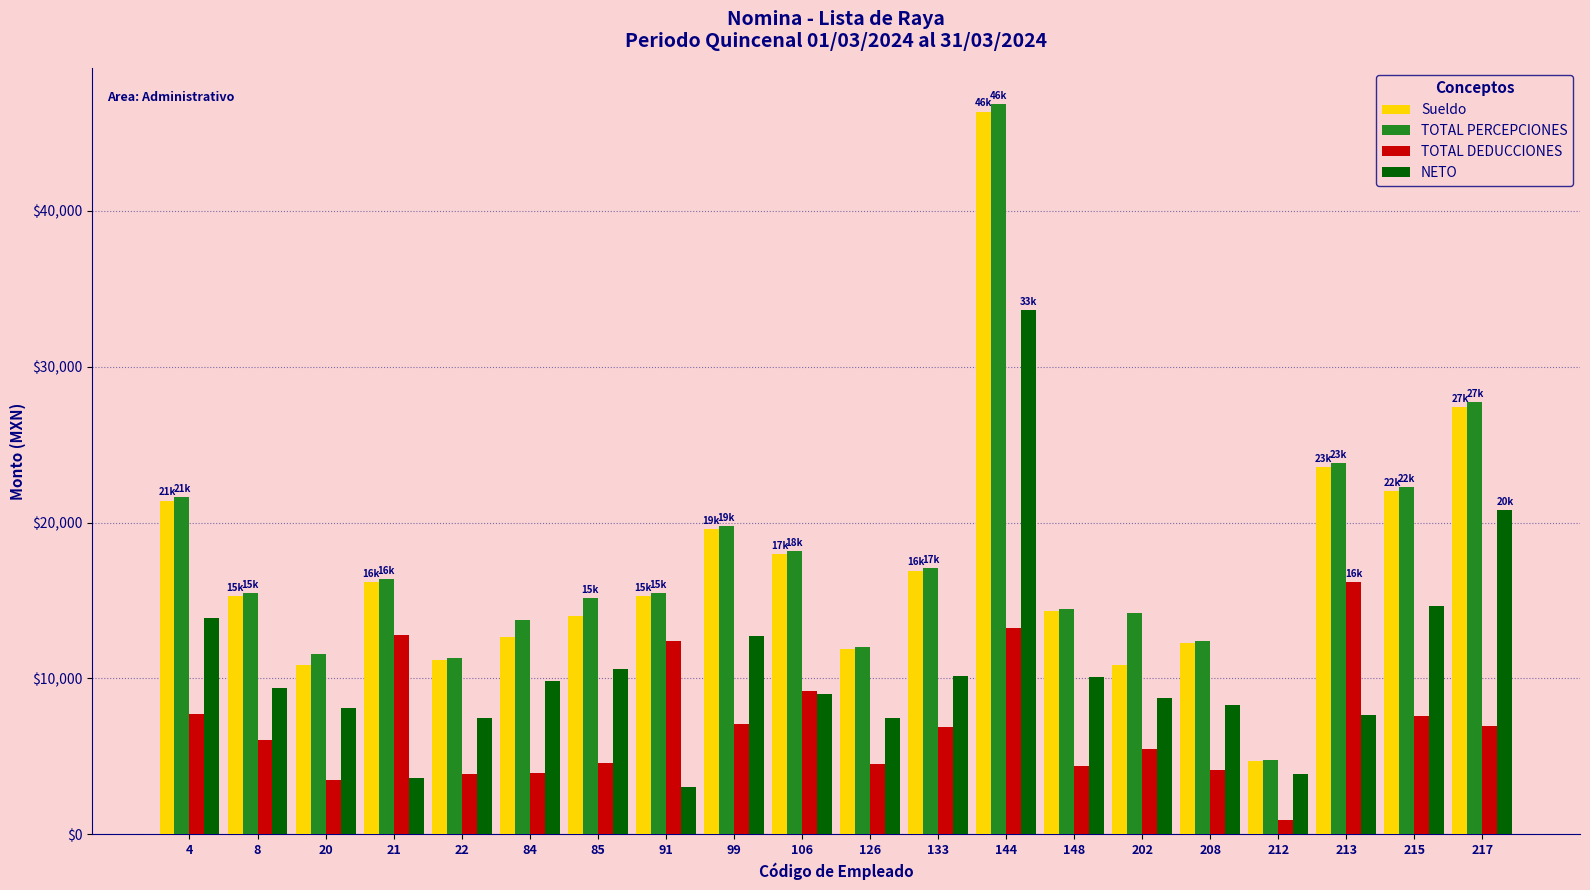

Which category has the highest value in the TOTAL PERCEPCIONES series?

144